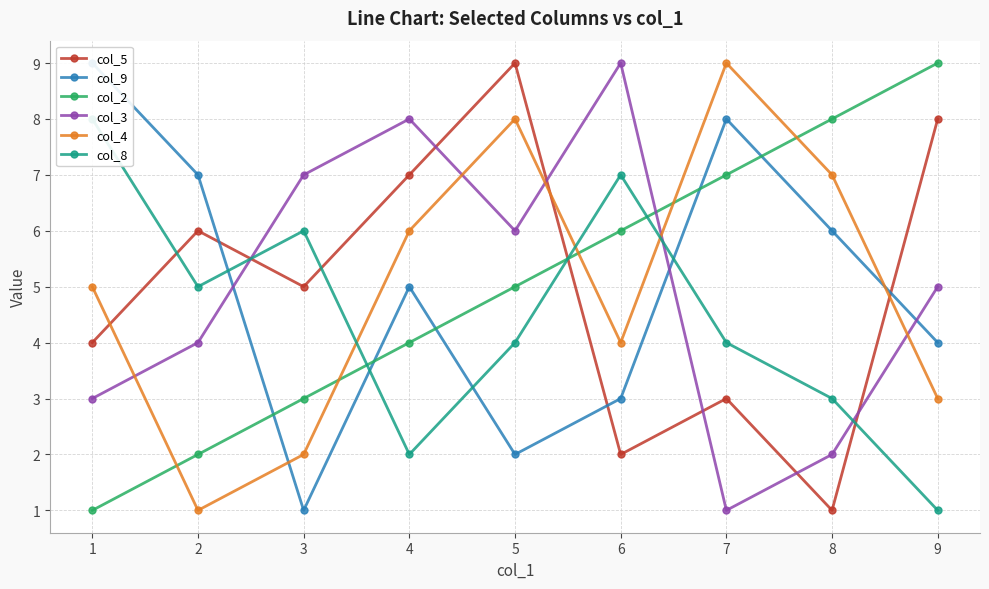

Where does the col_5 series first go above 5?

2